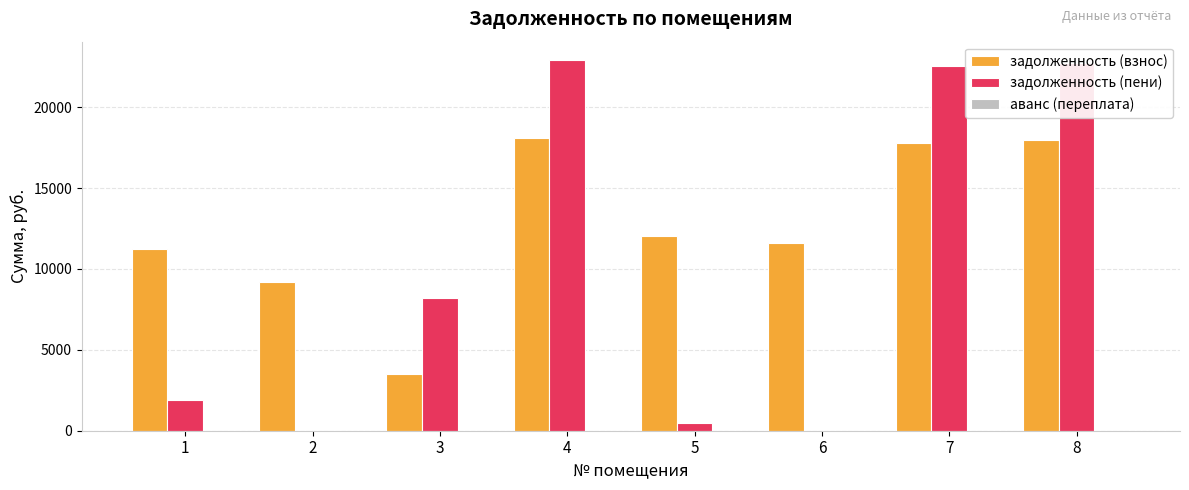

What value does the задолженность (пени) series have at 7?

22526.4